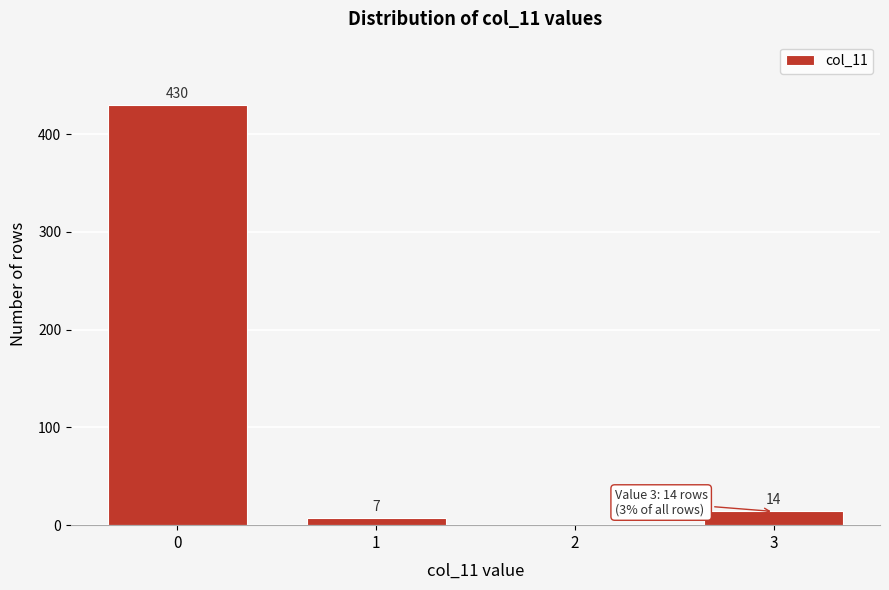

Reading left to right, list all the values displayed in this chart.

0=430	1=7	2=0	3=14